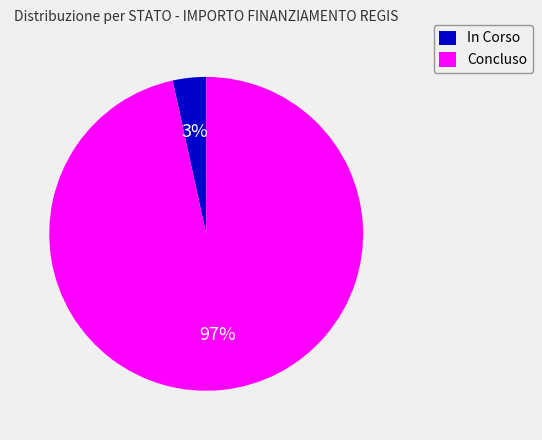

True or false: In Corso accounts for 3% of the total.

True